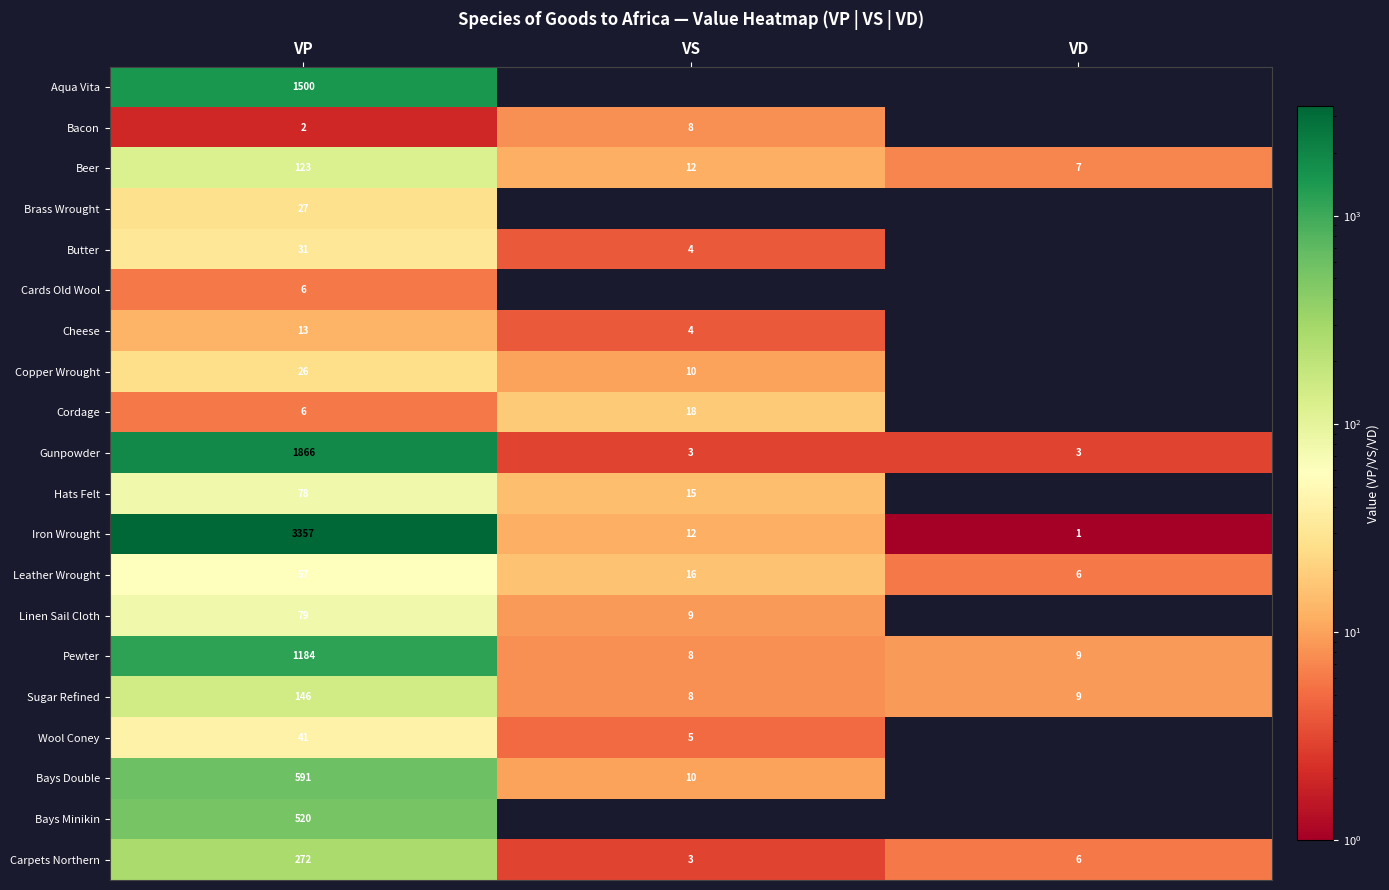

Is it true that Iron Wrought equals 12 at VS?

True